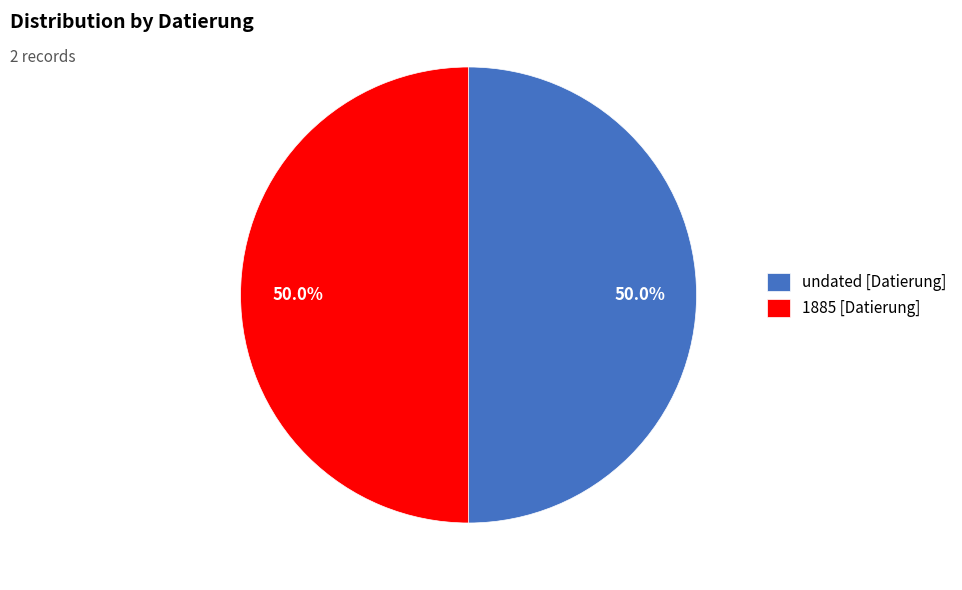

Is the sum of undated [Datierung] and 1885 [Datierung] greater than half?

Yes